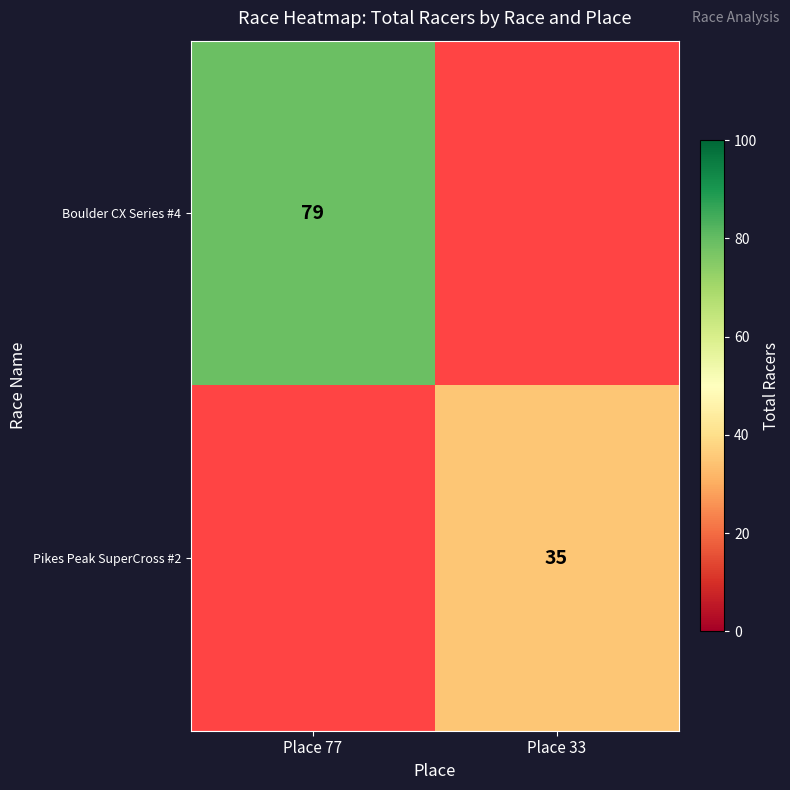

The Boulder CX Series #4 series shows 110 at Place 77. True or false?

False